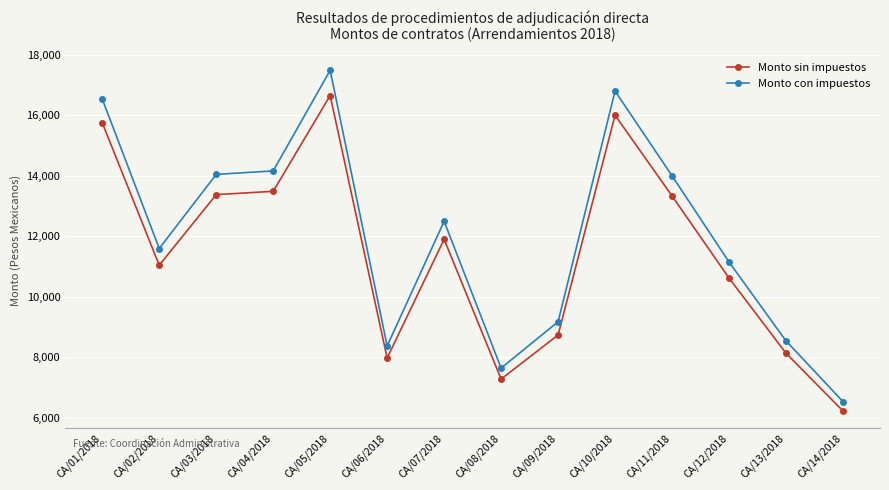

Where is the first local minimum for Monto sin impuestos?

CA/02/2018